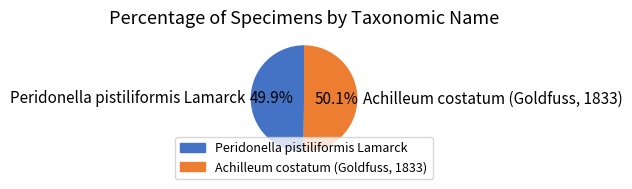

Is it true that Peridonella pistiliformis Lamarck is 63% of the pie?

False